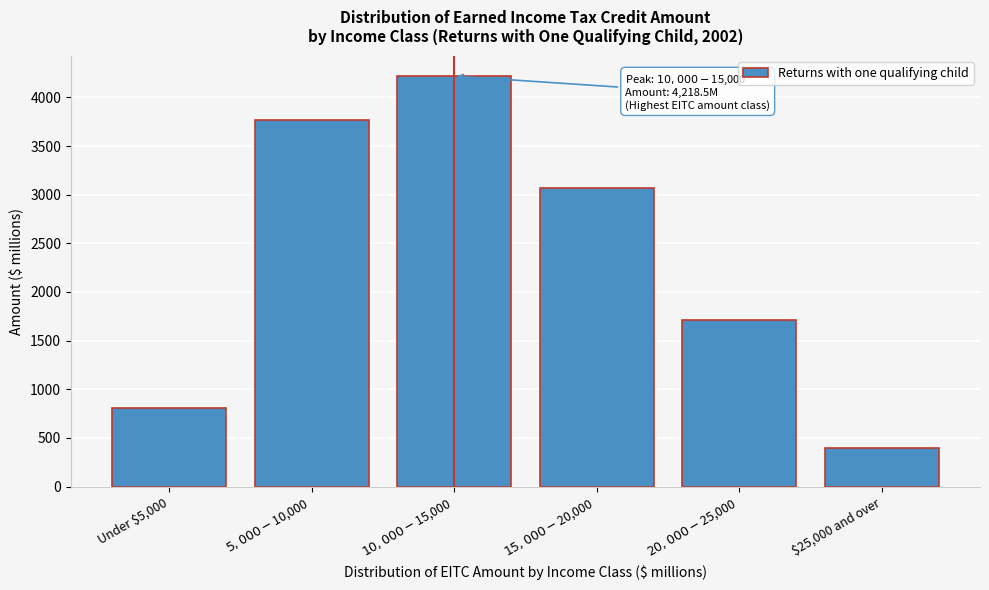

Reading right to left, transcribe all the data shown in this chart.

401.5	1714.8	3069.8	4218.5	3768.0	812.2